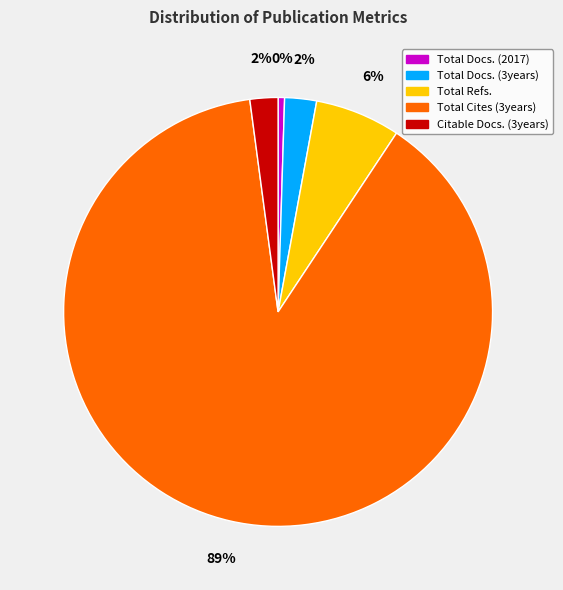

Combined, do Total Docs. (2017) and Total Docs. (3years) account for over 50%?

No